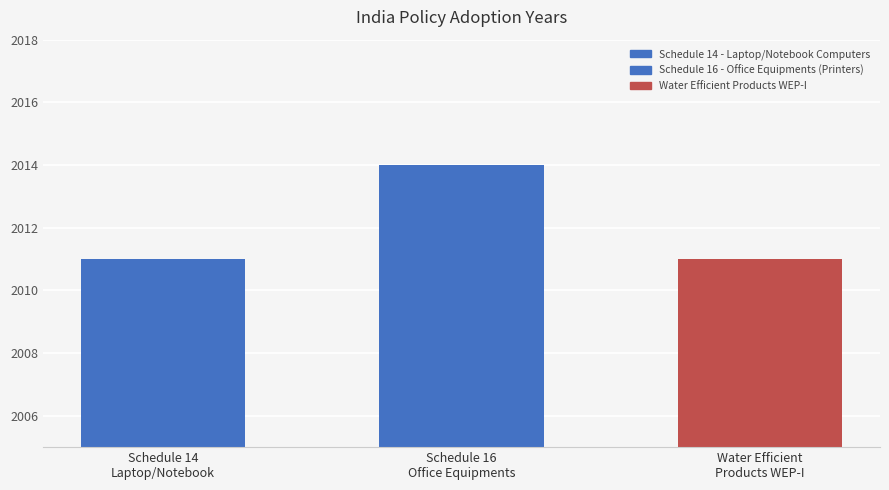

Which label corresponds to the largest value in the chart?

Schedule 16 - Office Equipments (Printers)